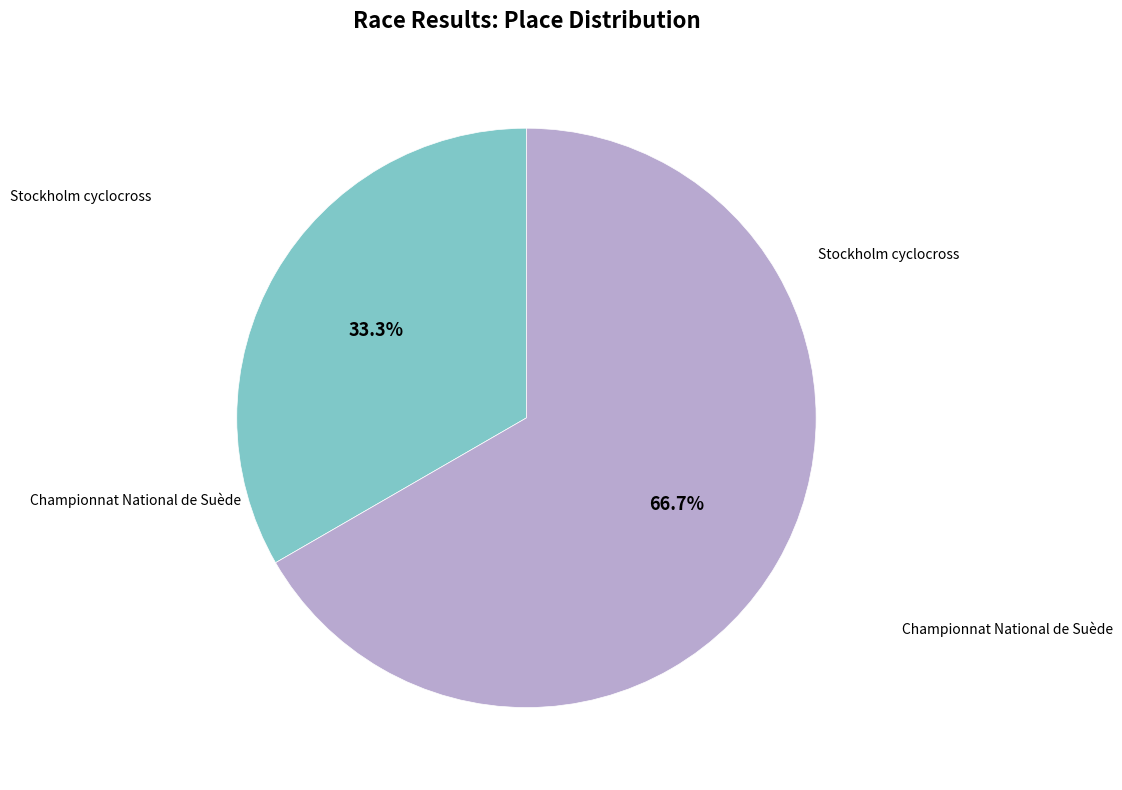

To the nearest percent, what percentage of the pie is Stockholm cyclocross?

33%